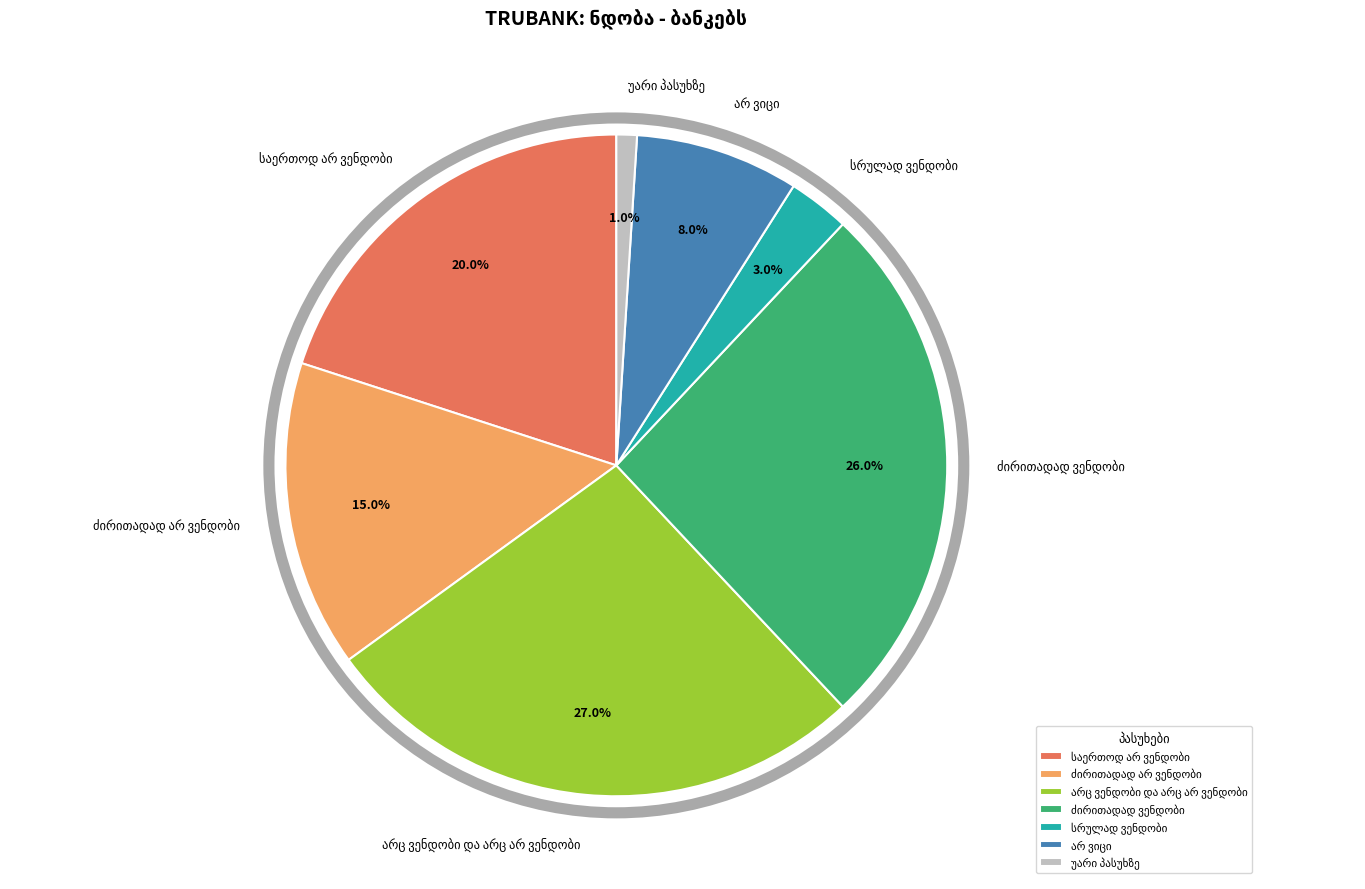

Is there any slice that represents more than half of the pie?

No